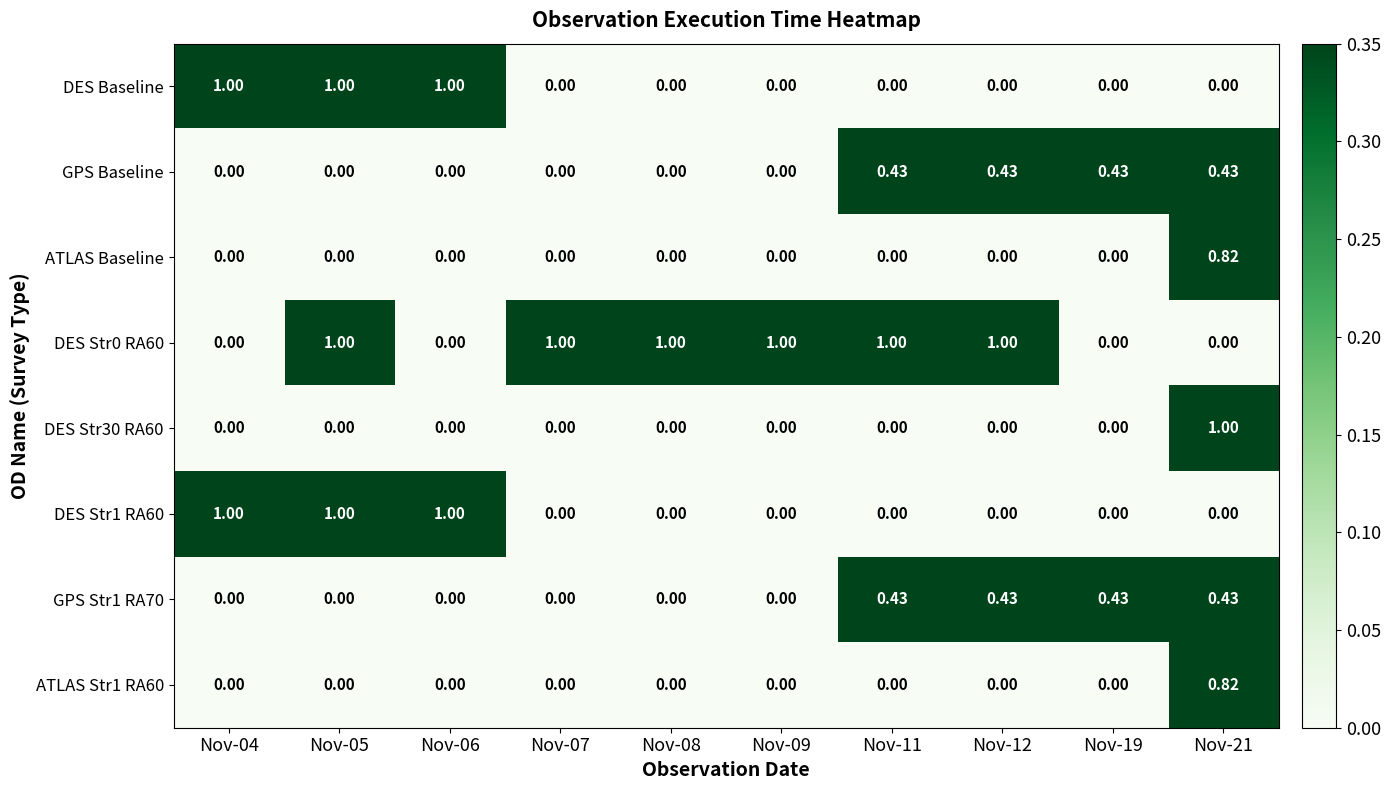

How many values in the DES Baseline series exceed 0?

3